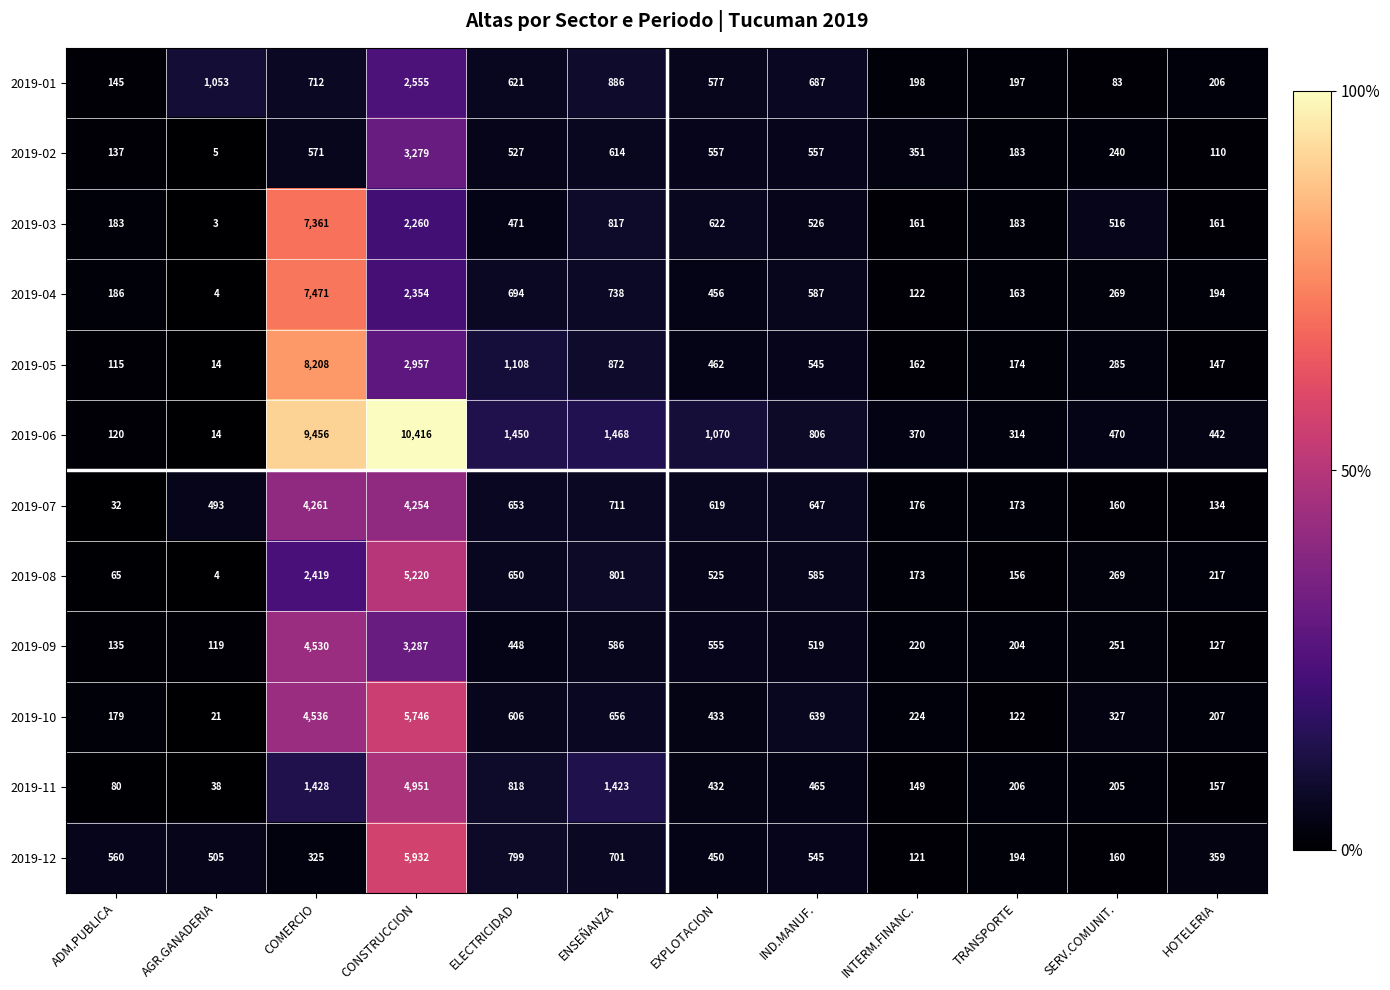

List the series in order of their peak value, highest first.

2019-06, 2019-05, 2019-04, 2019-03, 2019-12, 2019-10, 2019-08, 2019-11, 2019-09, 2019-07, 2019-02, 2019-01